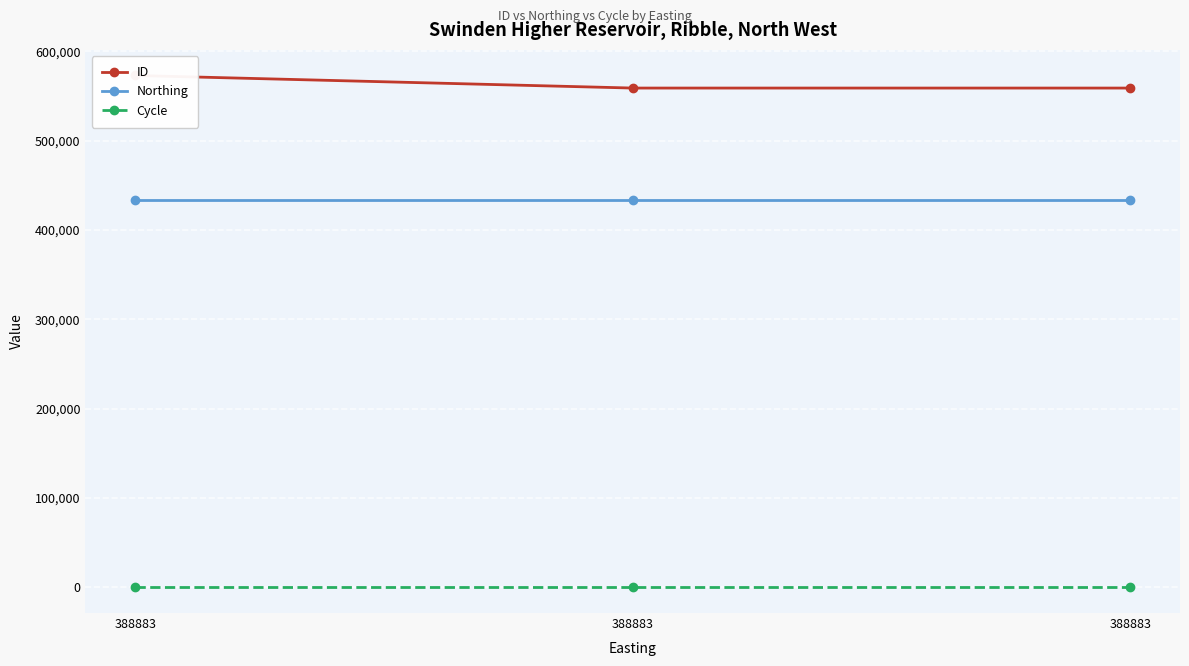

What is the spread (max minus min) of values at 388883?

572802